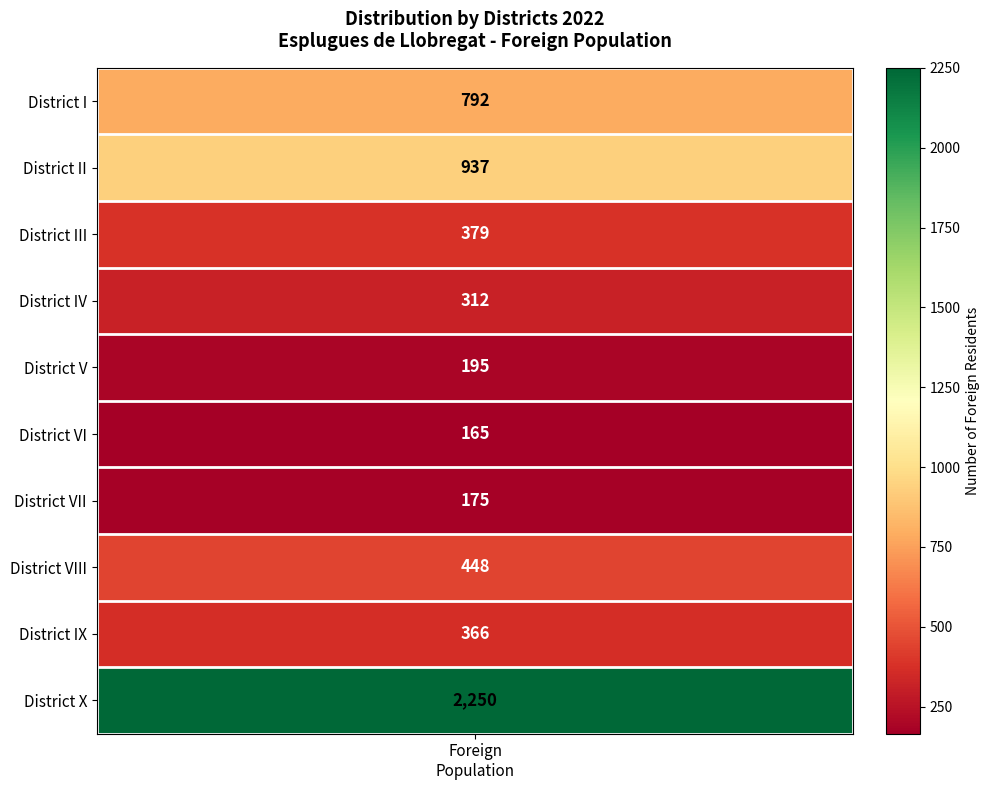

The chart shows a value of 448 at District VIII. True or false?

True